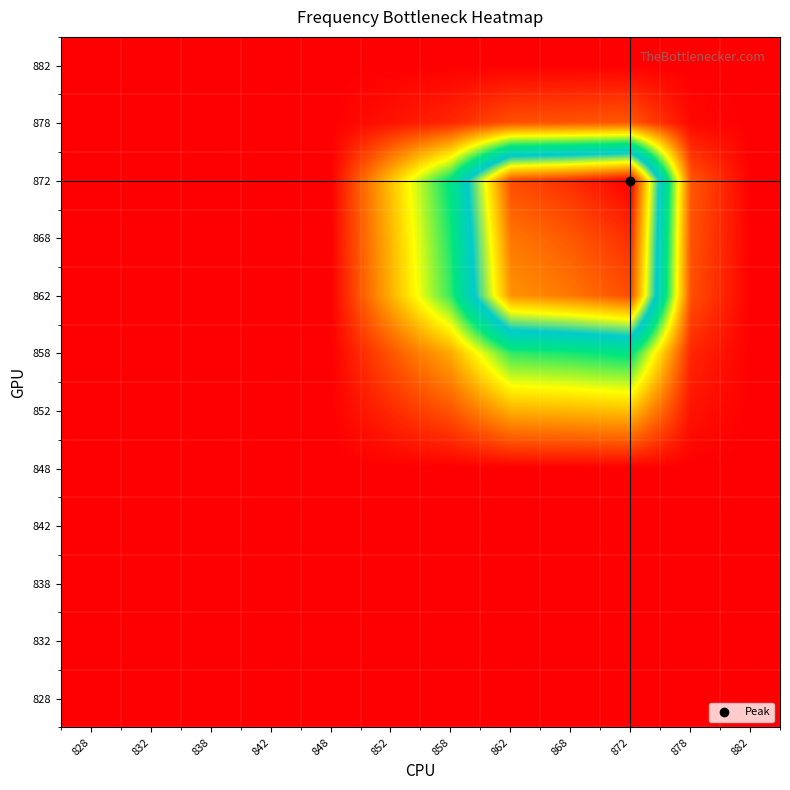

At which category is the sum across all series the highest?

872